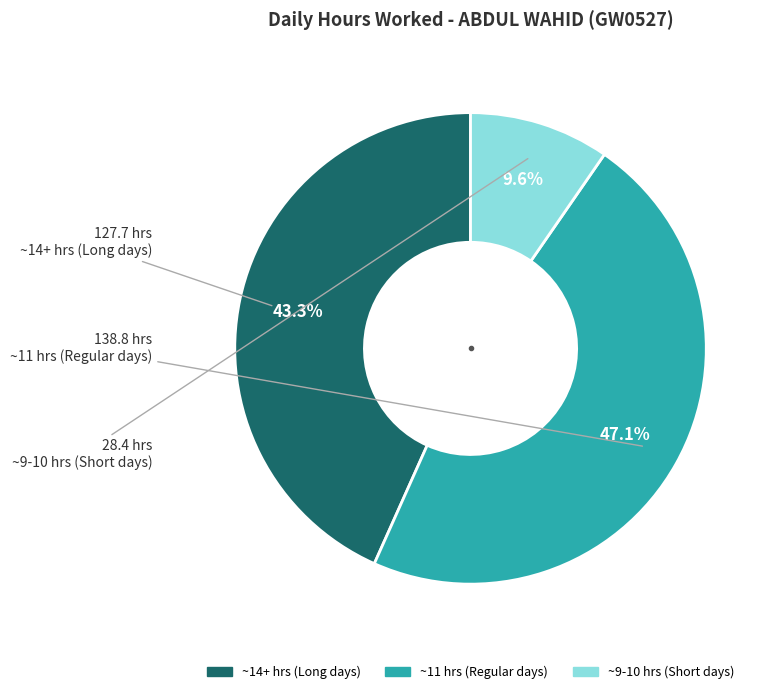

Does any single category account for the majority?

No